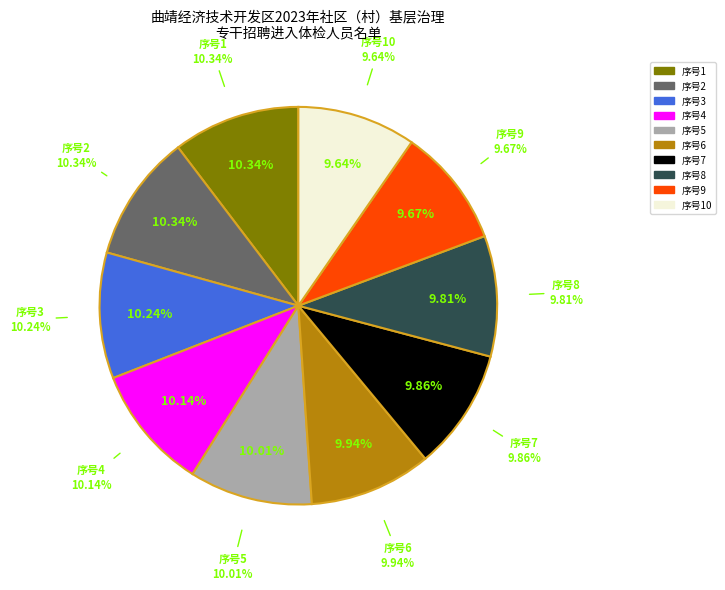

To the nearest percent, what portion does 9 represent?

10%